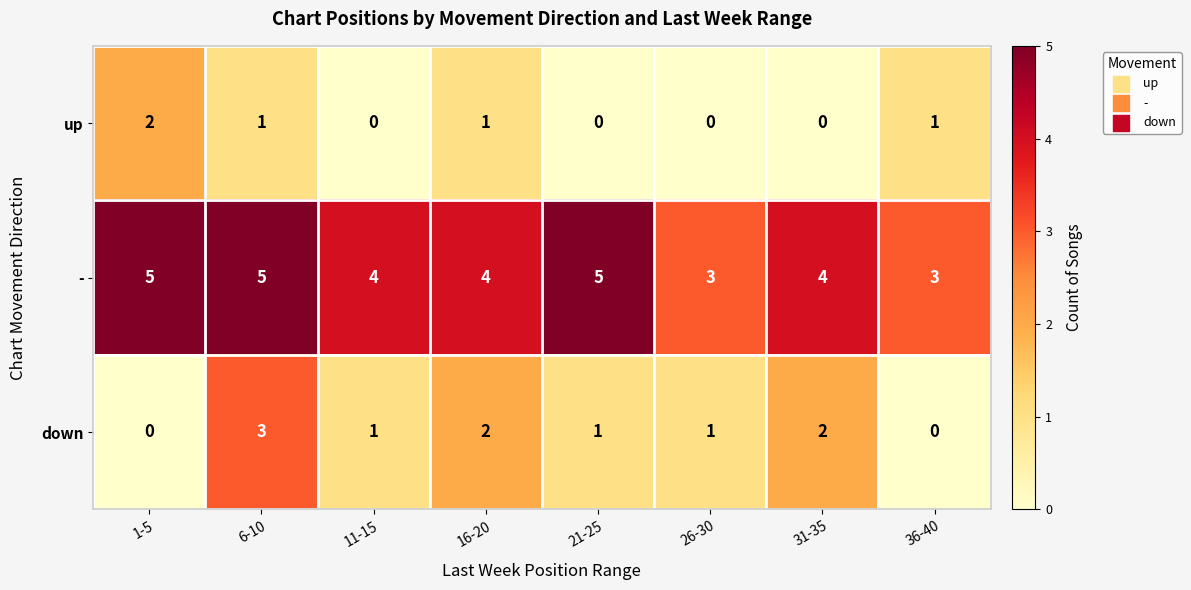

At which label does down first exceed 1?

6-10